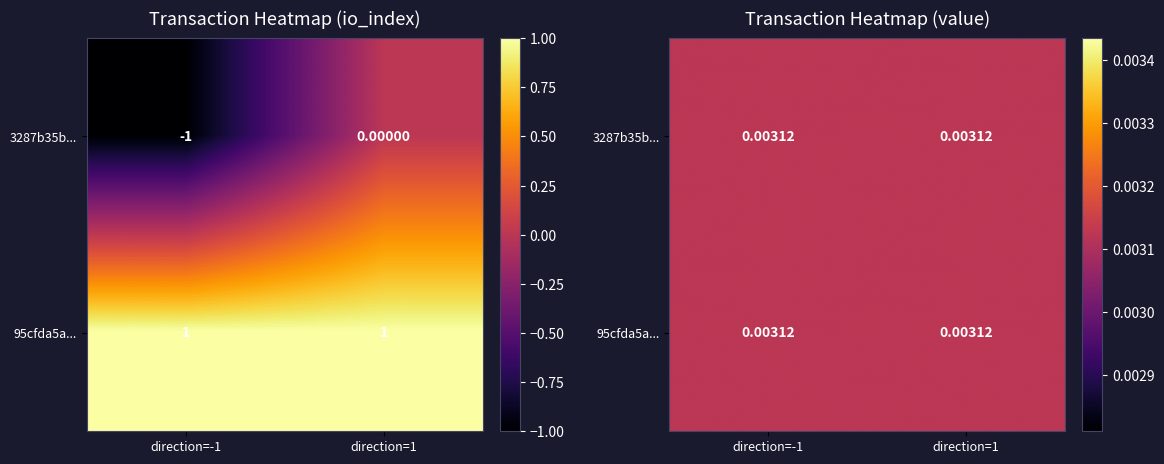

What is the total value across all series at 1?

1